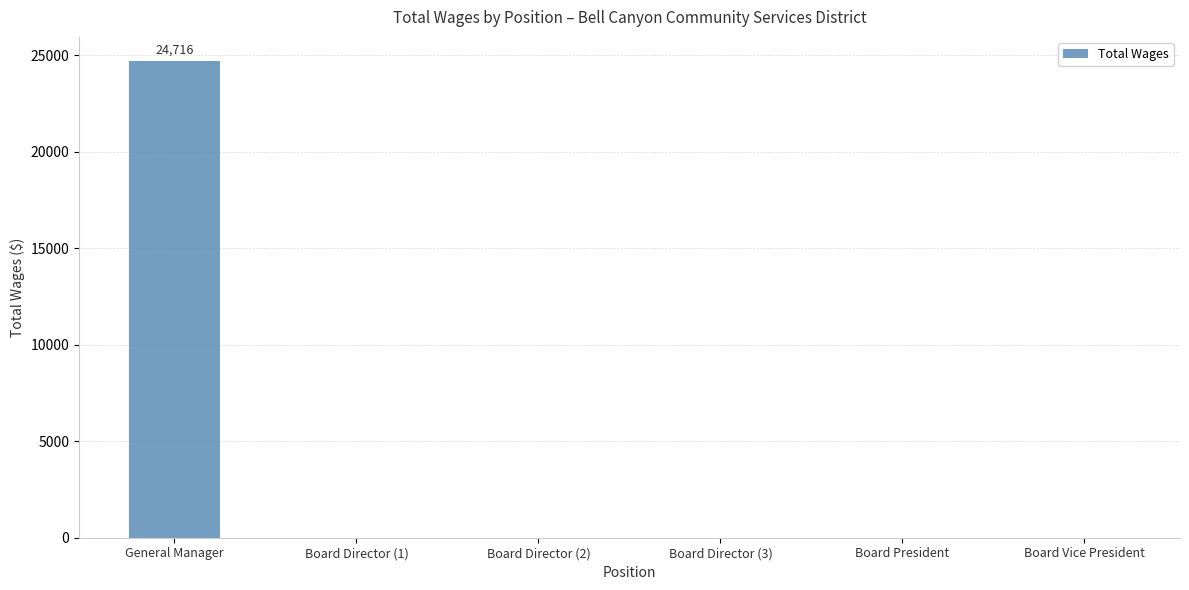

Reading left to right, transcribe all the data shown in this chart.

24716	0	0	0	0	0